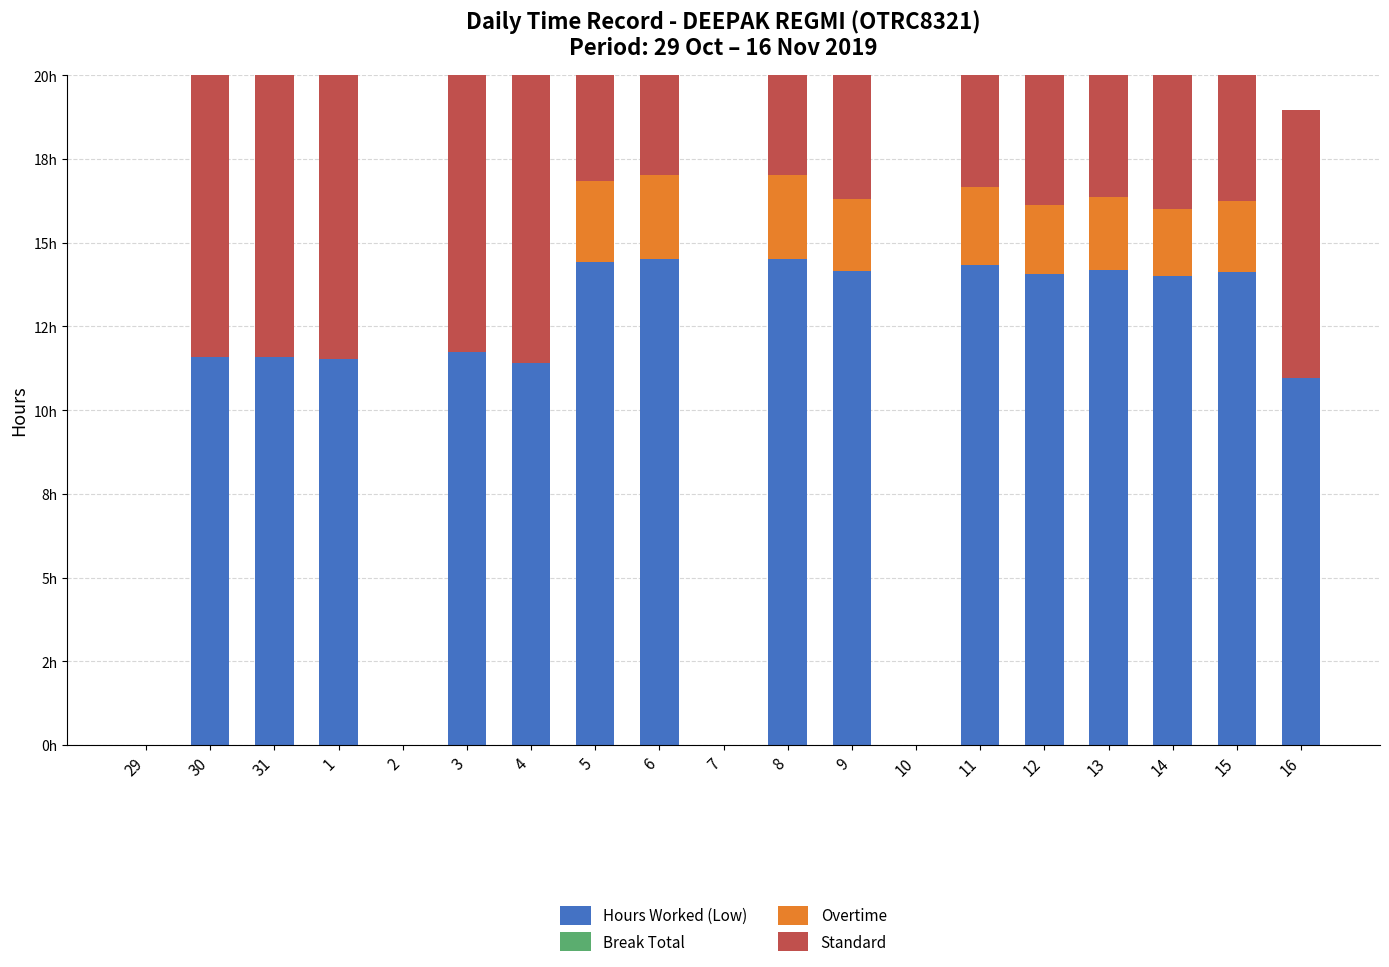

How many bars are there in each group?

4